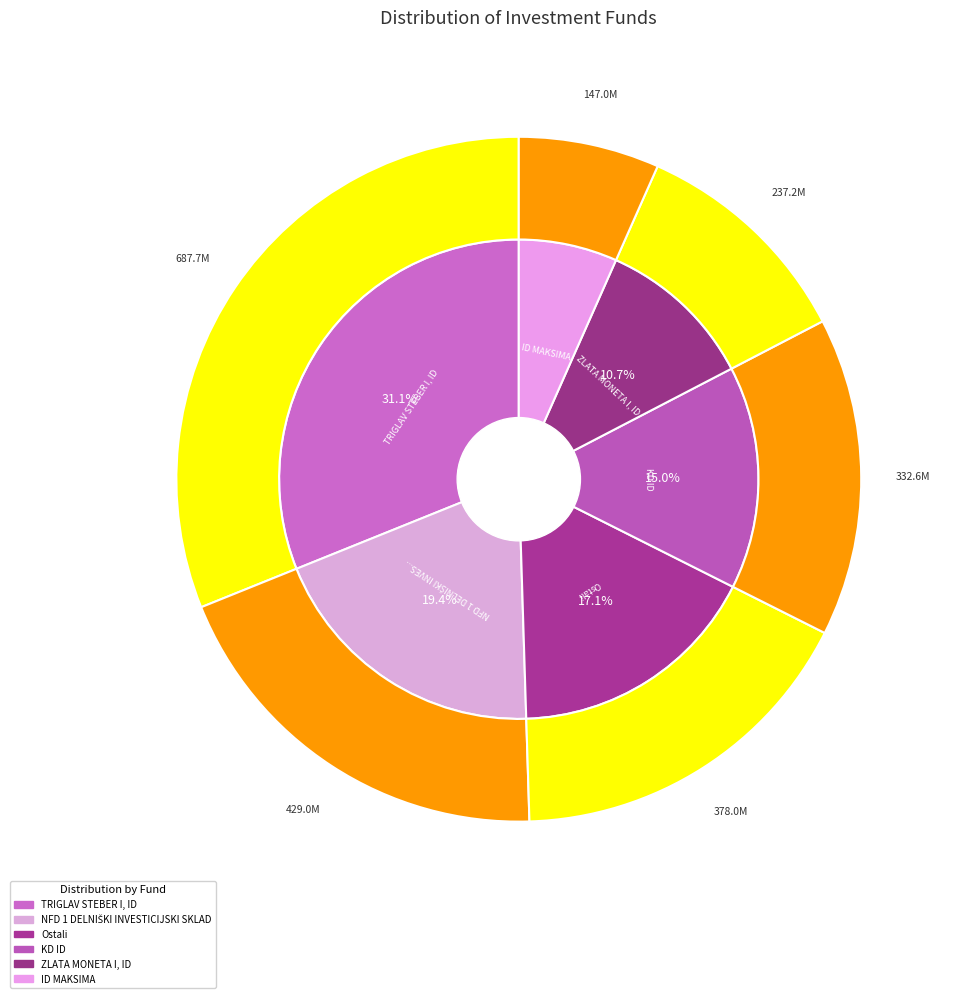

True or false: Ostali accounts for 17% of the total.

True